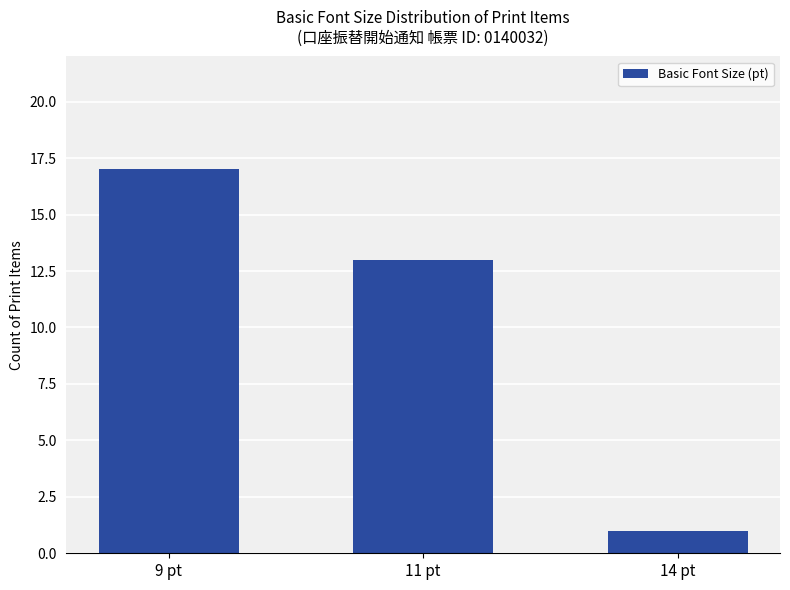

What is the maximum value shown in the chart?

17